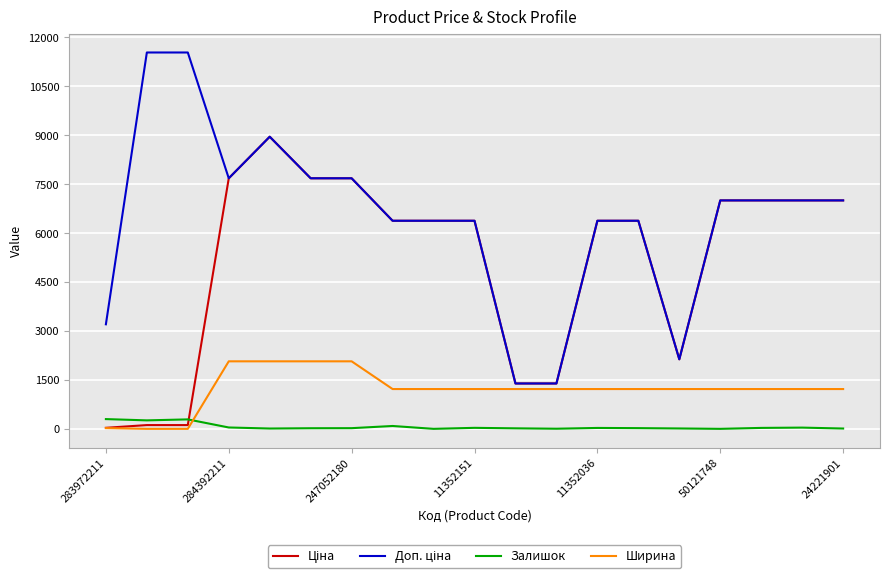

What is the greatest value displayed?

11537.0